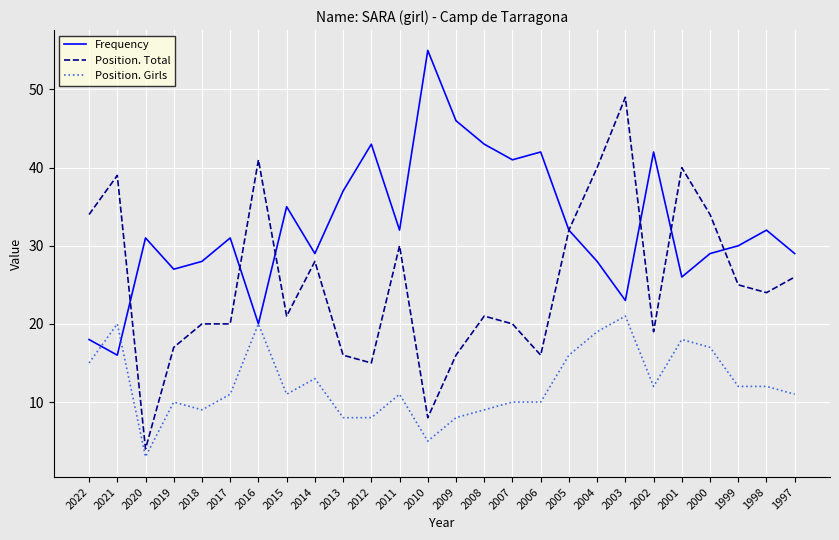

Which series changed the most between 2017 and 2013?

Frequency